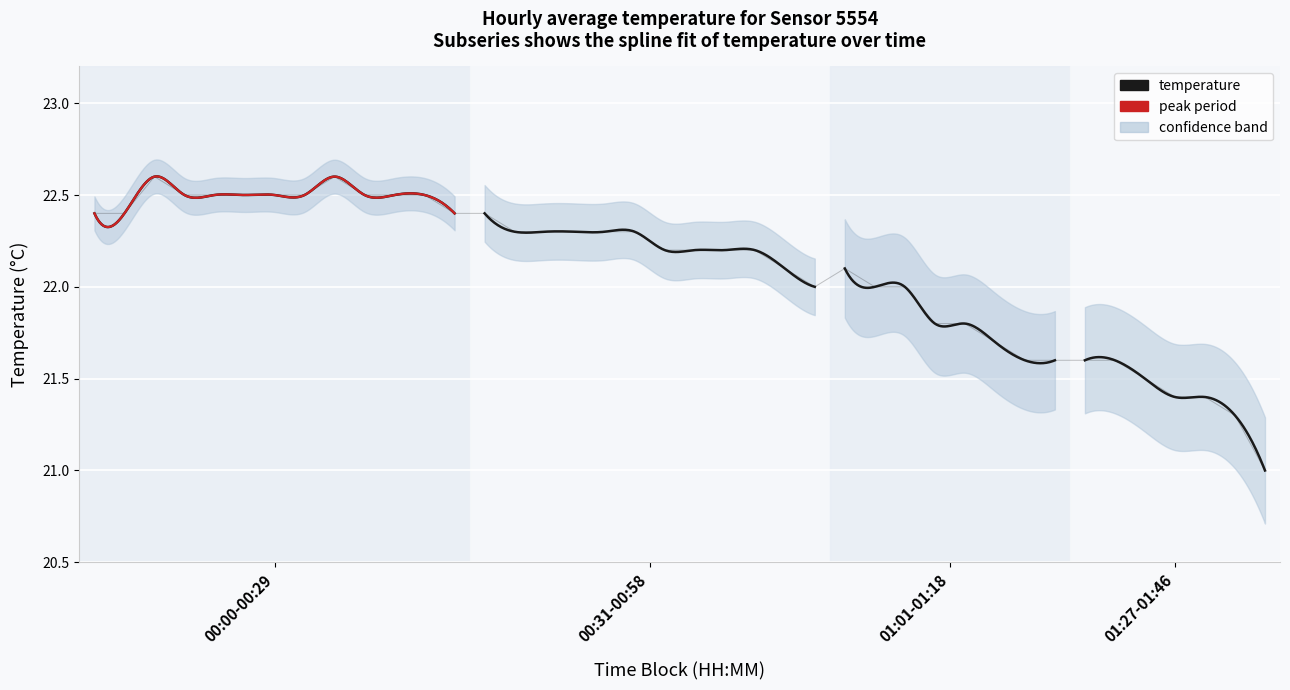

Is it true that the value at 19 is 22.2?

True